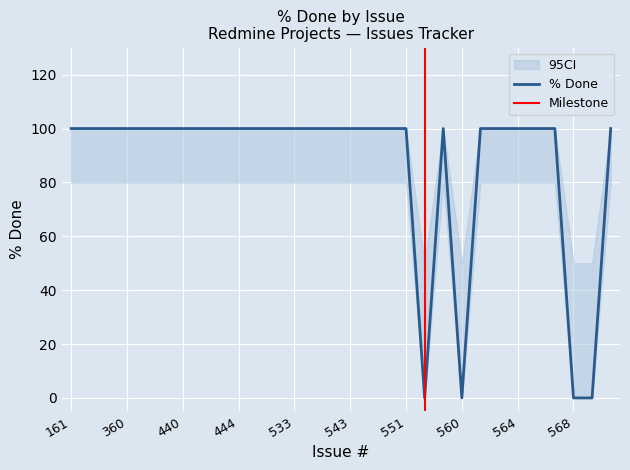

What is the sum of all values?

2600